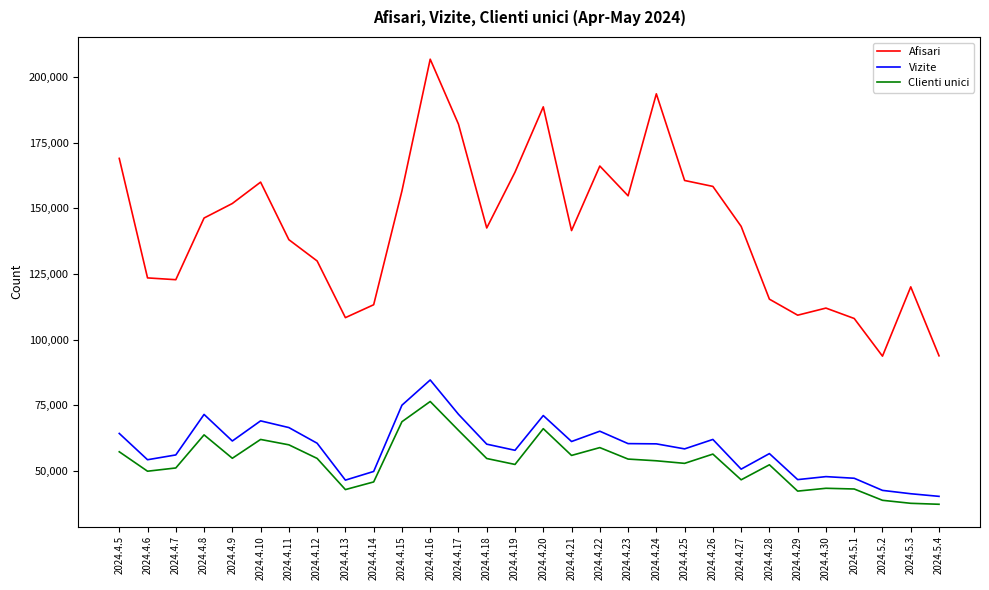

Rank the series by their maximum value, from lowest to highest.

Clienti unici, Vizite, Afisari